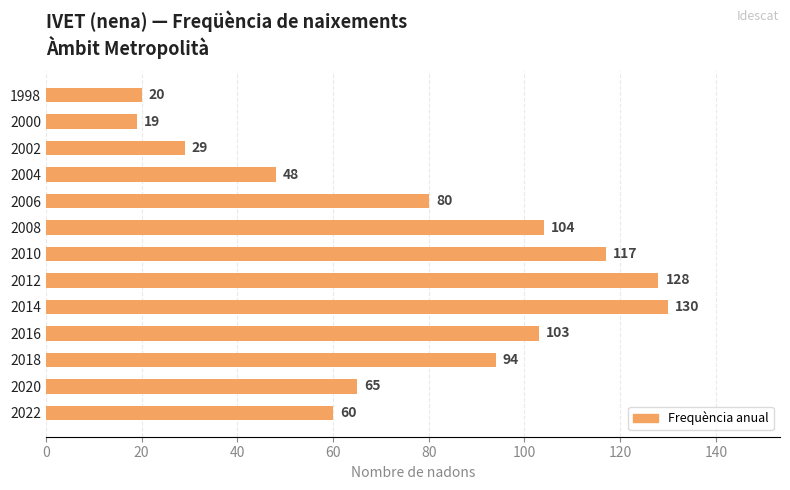

What is the minimum value shown in the chart?

19